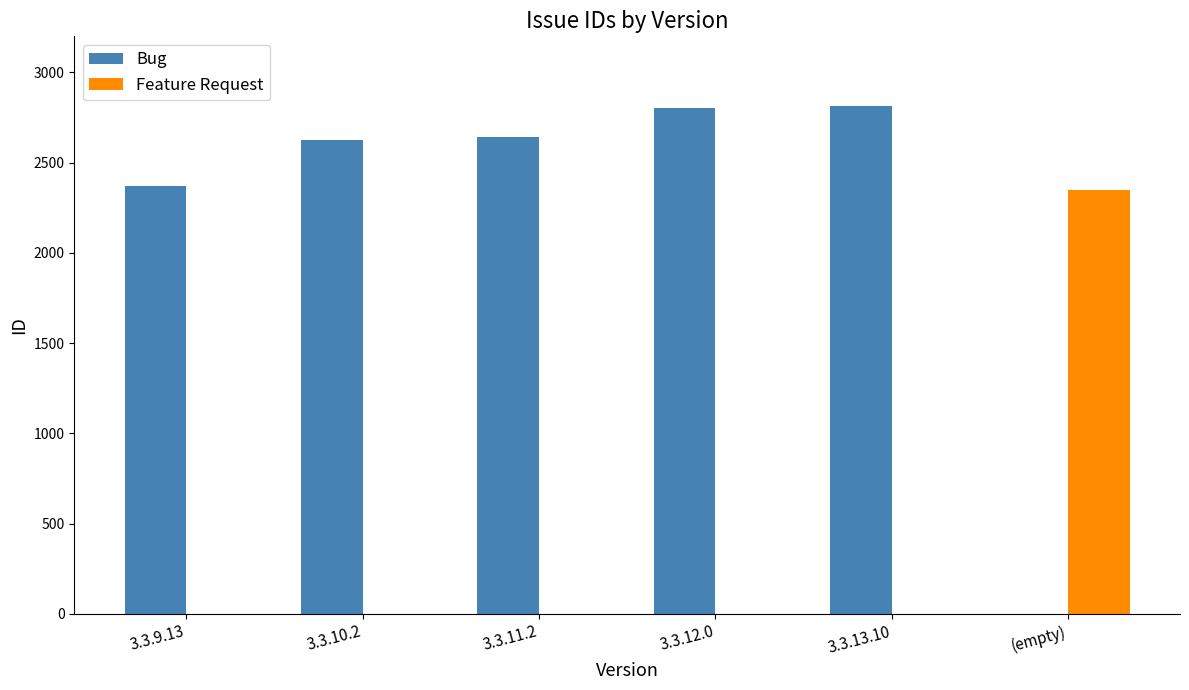

What are all the series names shown in the legend?

Bug, Feature Request